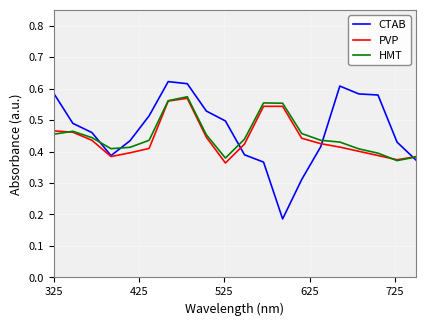

Which series has the widest spread of values?

CTAB